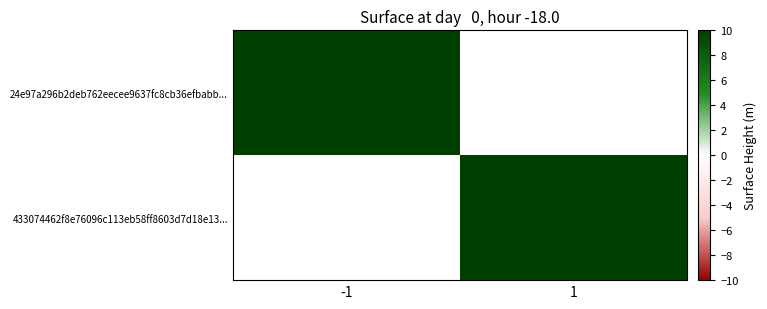

Is the value of 24e97a296b2deb762eecee9637fc8cb36efbabb... at 1 greater than the value of 433074462f8e76096c113eb58ff8603d7d18e13... at 1?

No